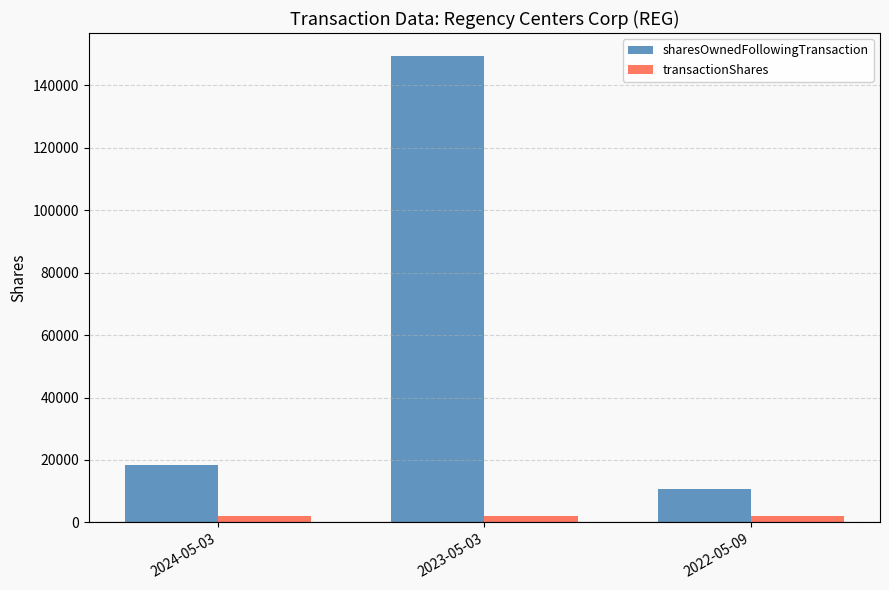

Rank the series by their maximum value, from highest to lowest.

sharesOwnedFollowingTransaction, transactionShares